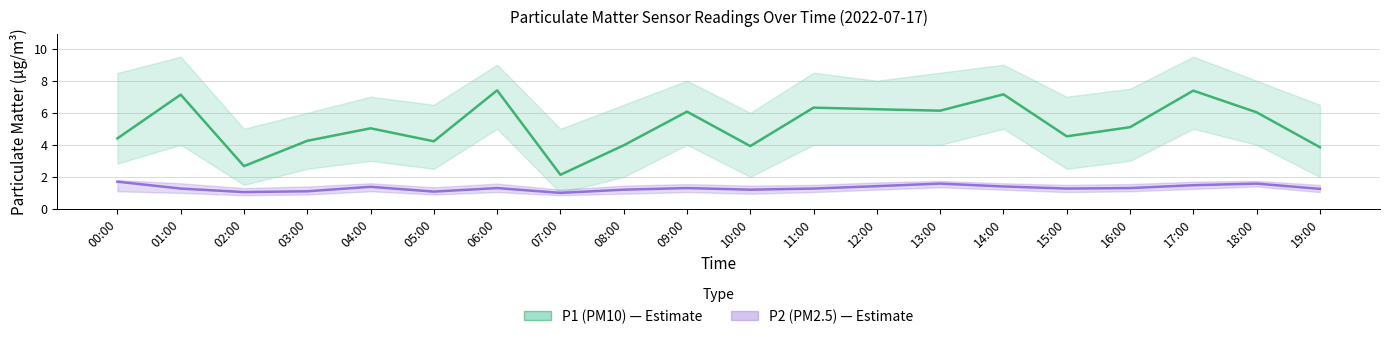

At how many categories does at least one series exceed 5?

11